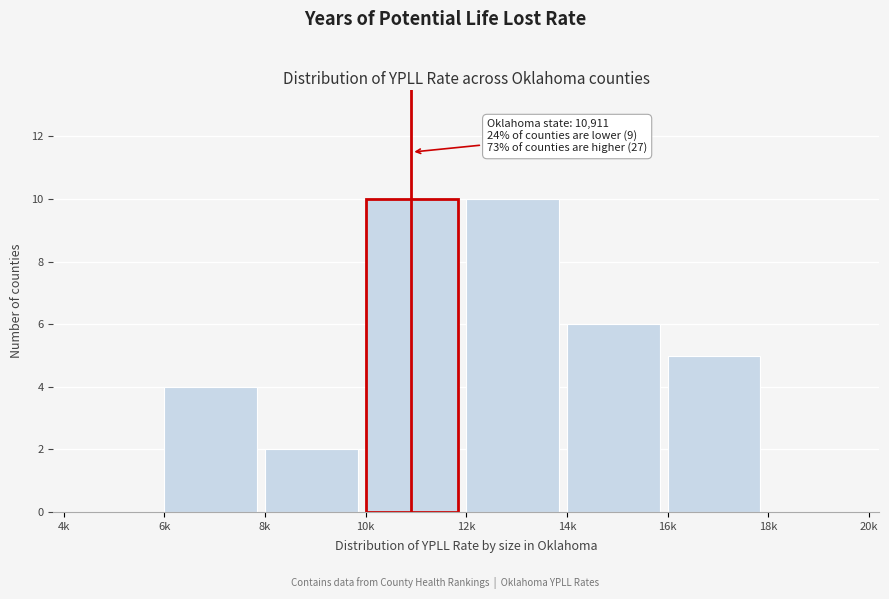

Reading left to right, transcribe all the data shown in this chart.

4k=0	6k=4	8k=2	10k=10	12k=10	14k=6	16k=5	18k=0